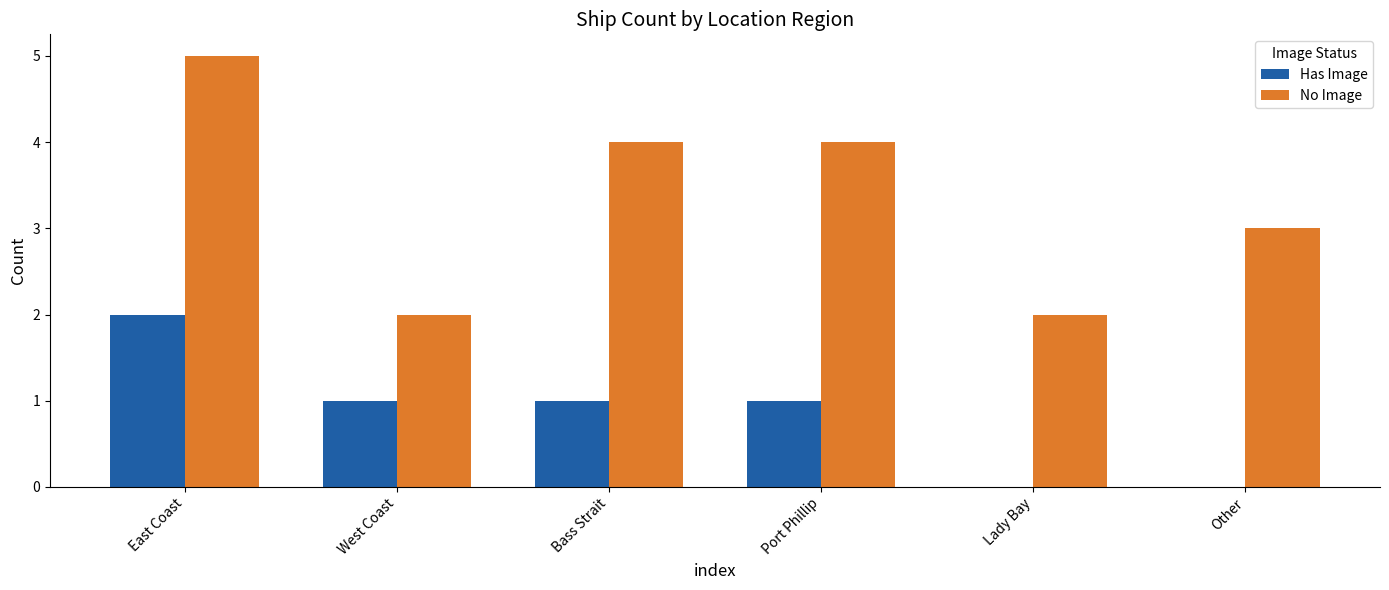

Which series has the largest range (max minus min)?

No Image